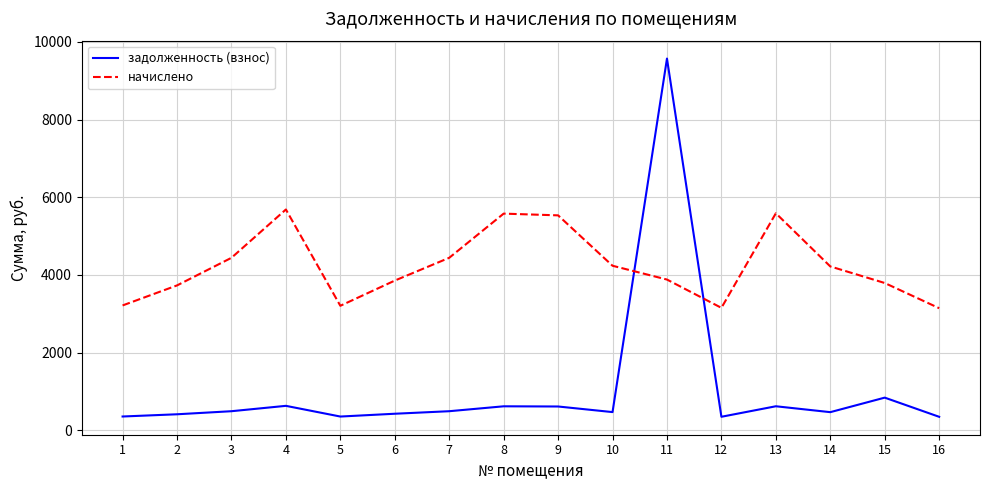

What is the approximate value of начислено at 13?

5587.4